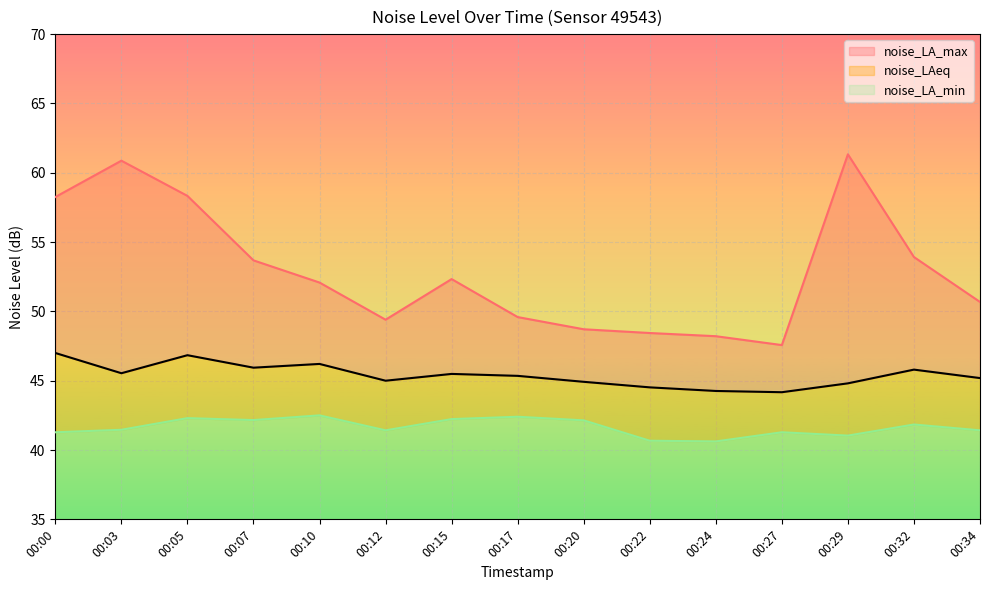

List the series in order of their peak value, highest first.

noise_LA_max, noise_LAeq, noise_LA_min